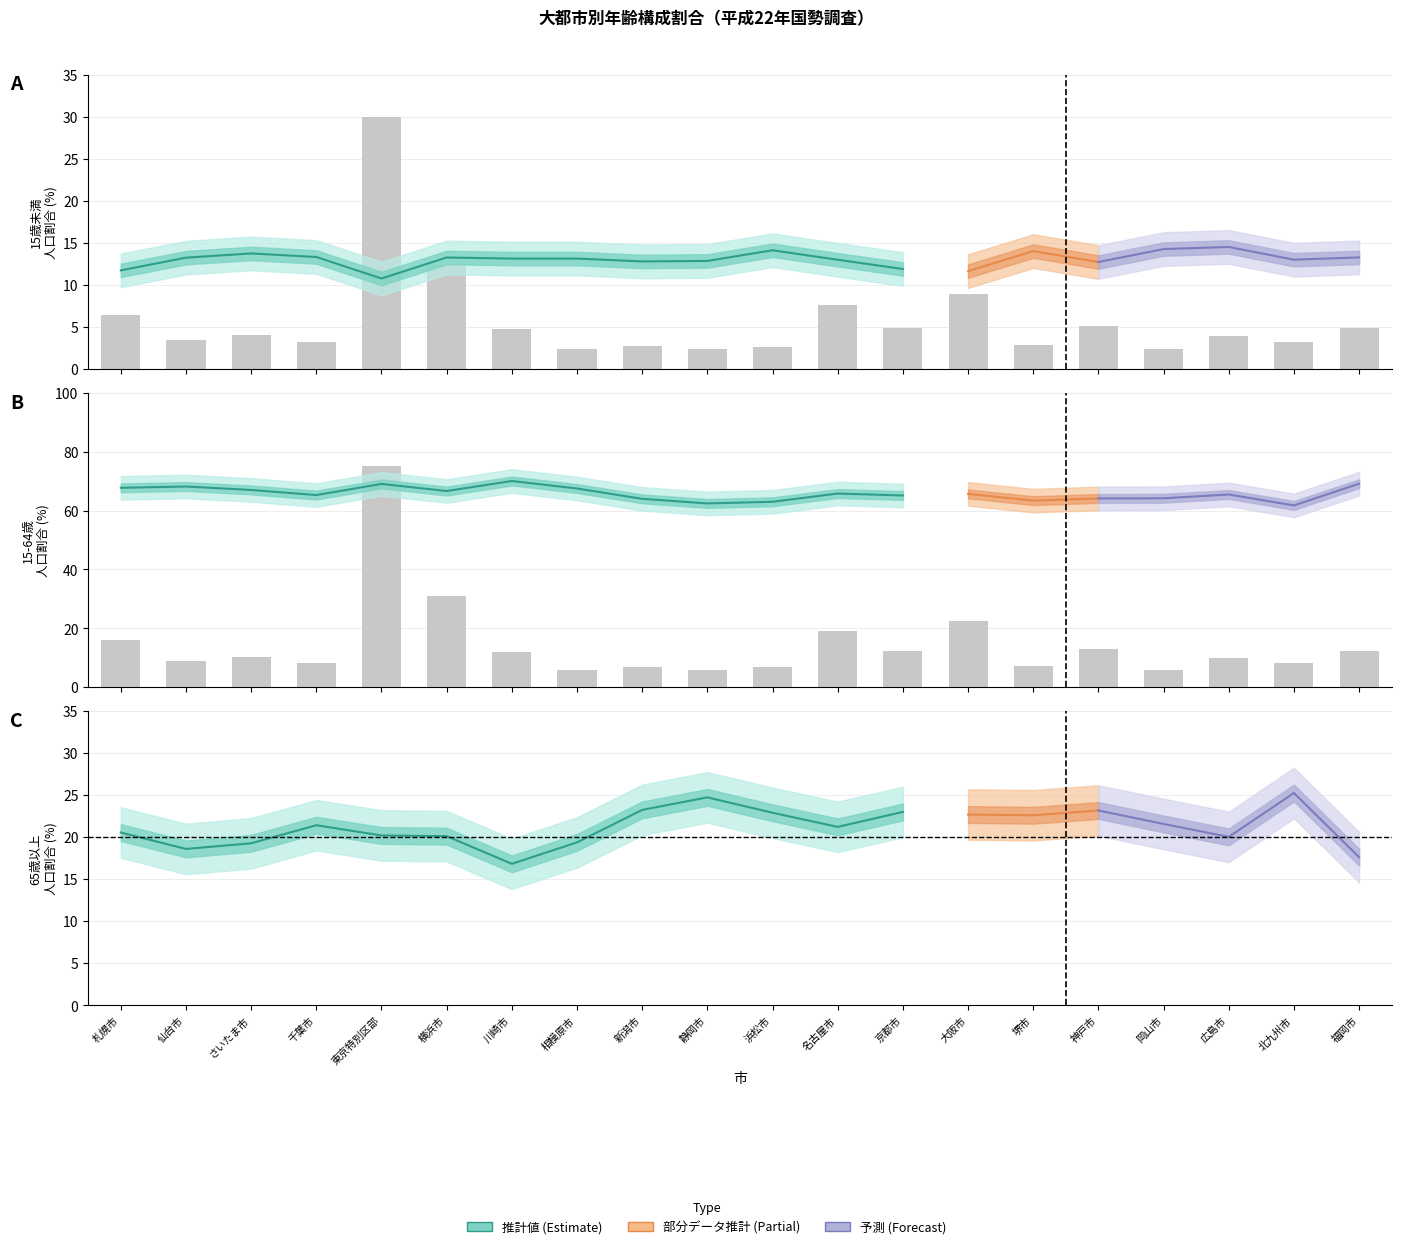

List the series in order of their peak value, lowest first.

15歳未満割合, 65歳以上割合, 15-64歳割合